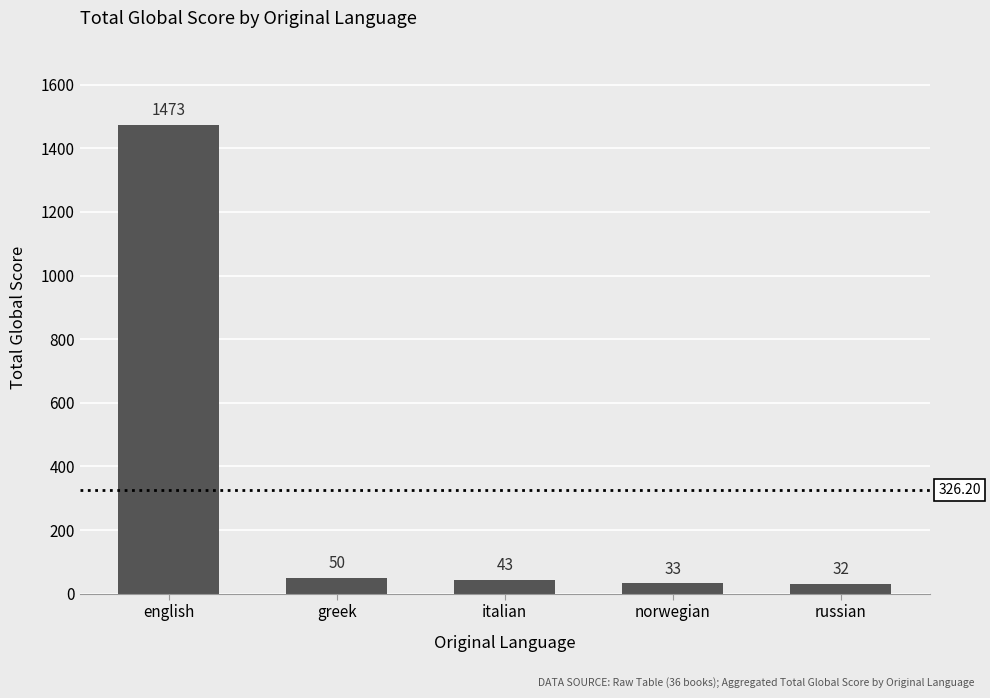

List the labels in order of value, smallest first.

russian, norwegian, italian, greek, english